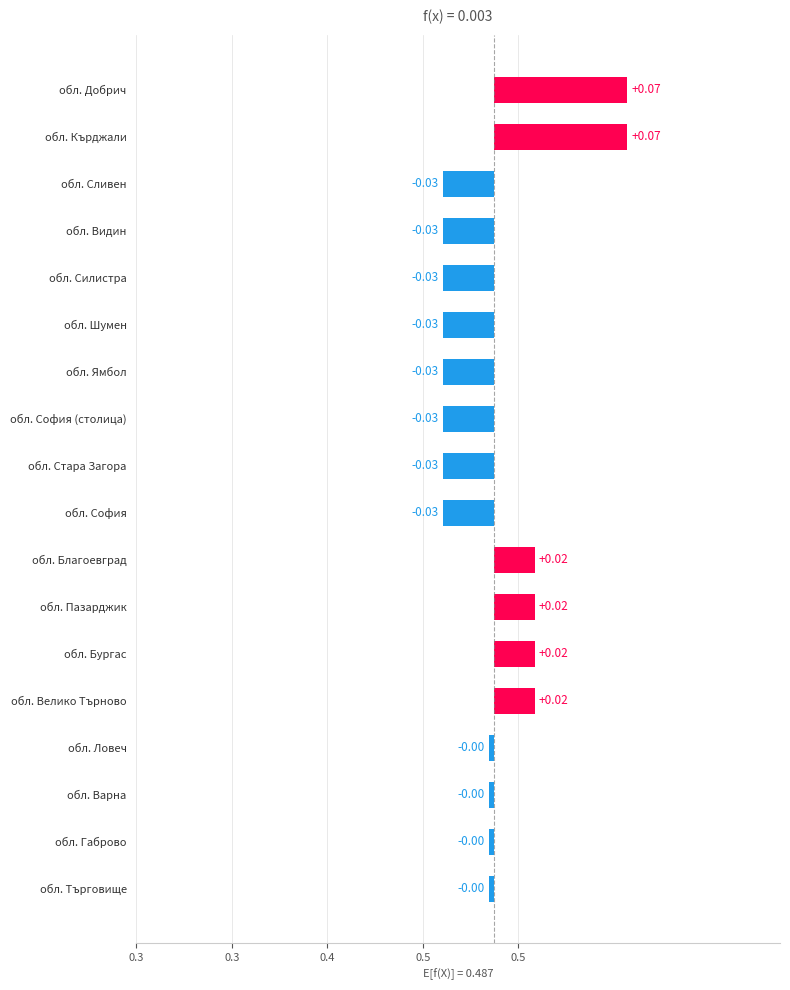

What is the maximum value shown in the chart?

0.1